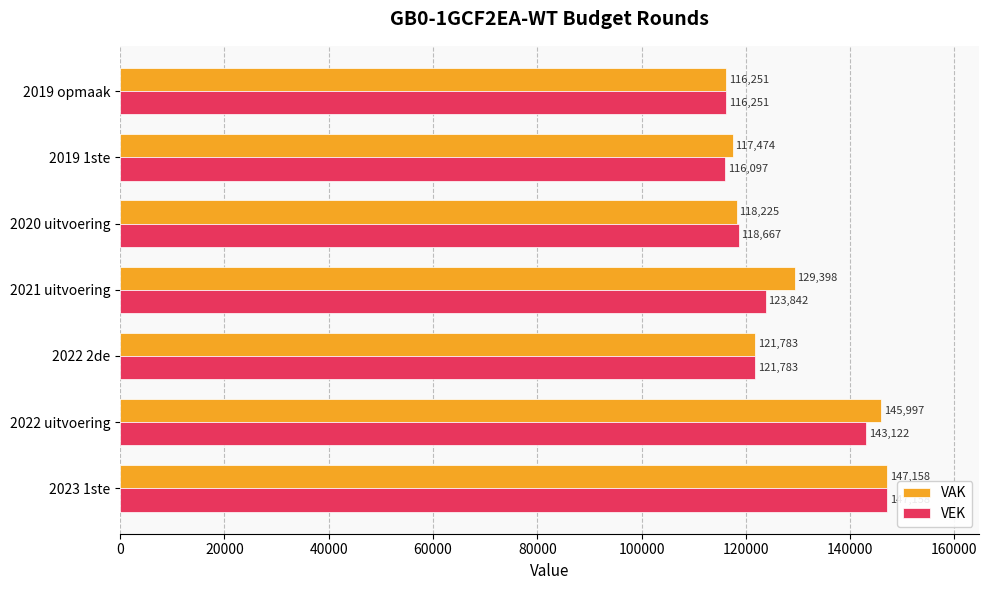

What is the approximate value of VAK at 2022 uitvoering, to the nearest 10?

146000